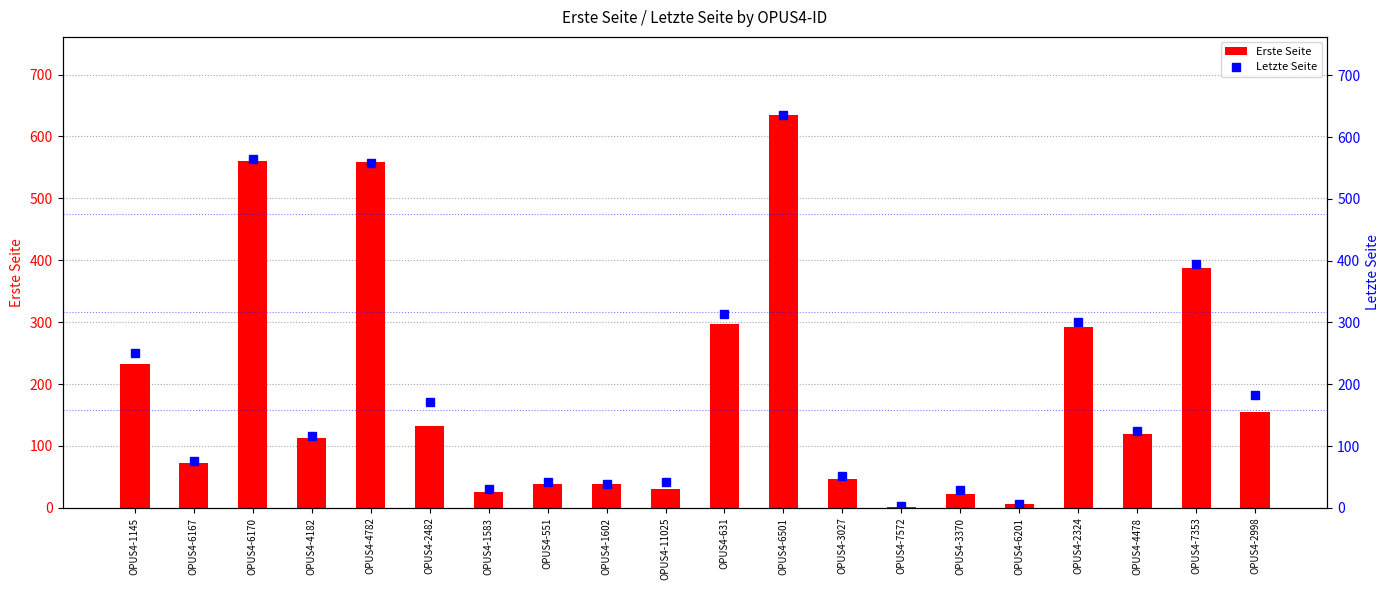

True or false: the data shows 201 at OPUS4-4478.

False